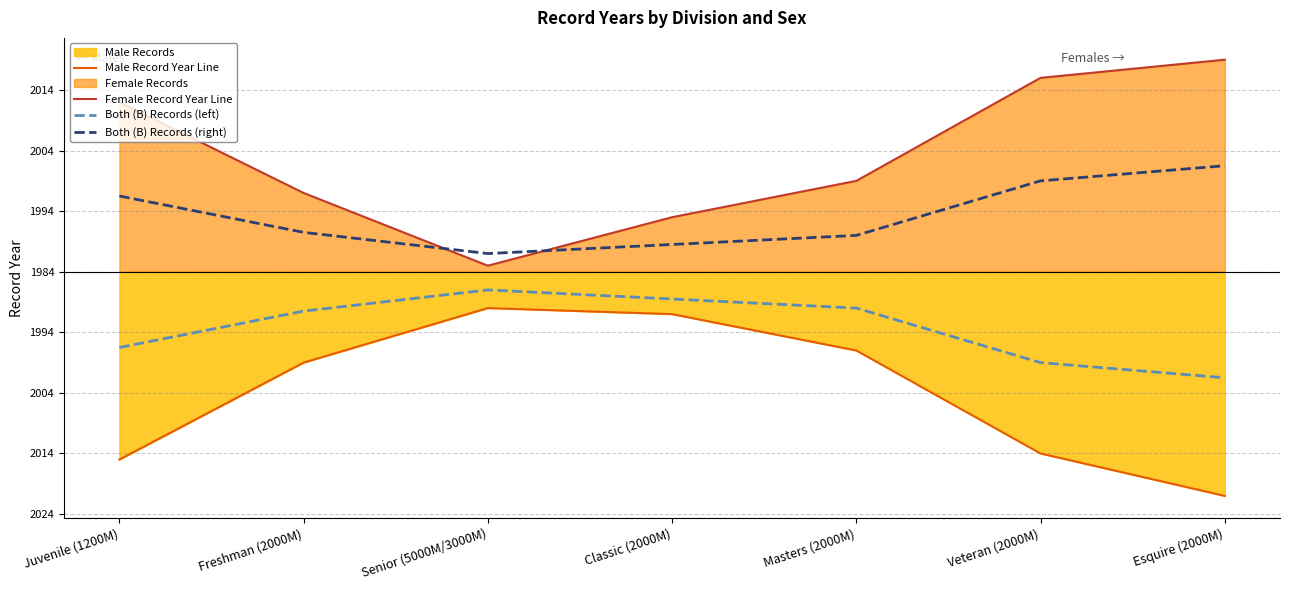

True or false: Male Record Year Line and Both (B) Records (left) intersect in this chart.

False